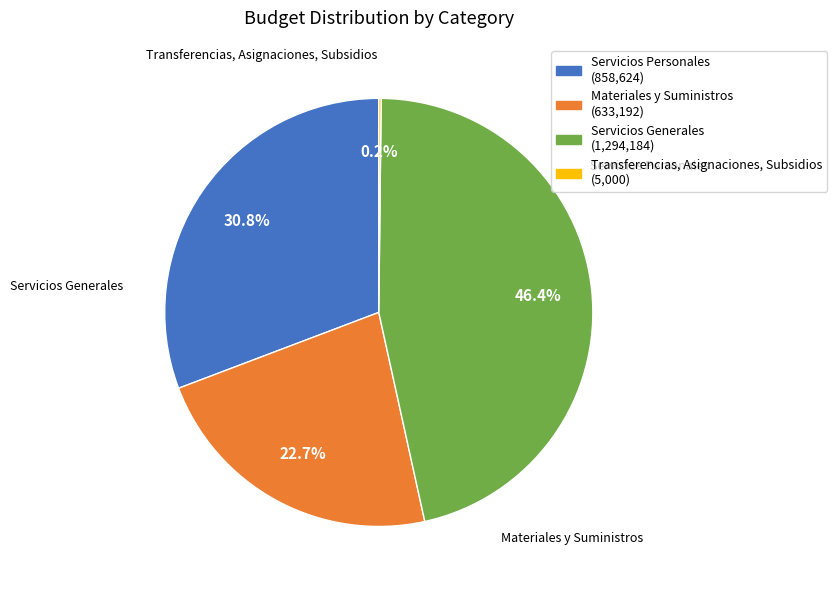

Is Servicios Personales the majority of the pie?

No